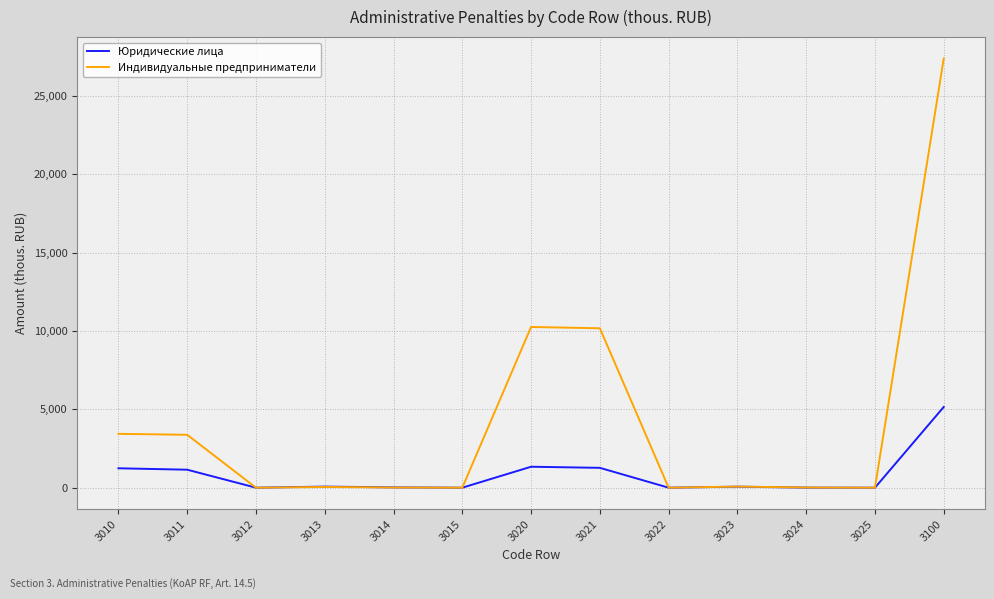

Rank the series by their average value, from lowest to highest.

Юридические лица, Индивидуальные предприниматели